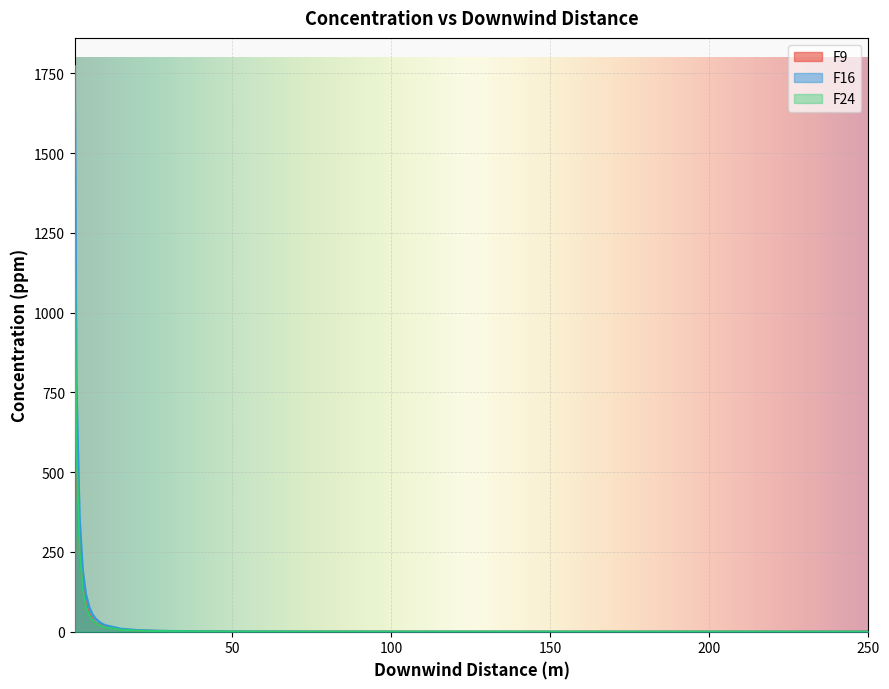

The F24 series shows 0.1 at 200. True or false?

False